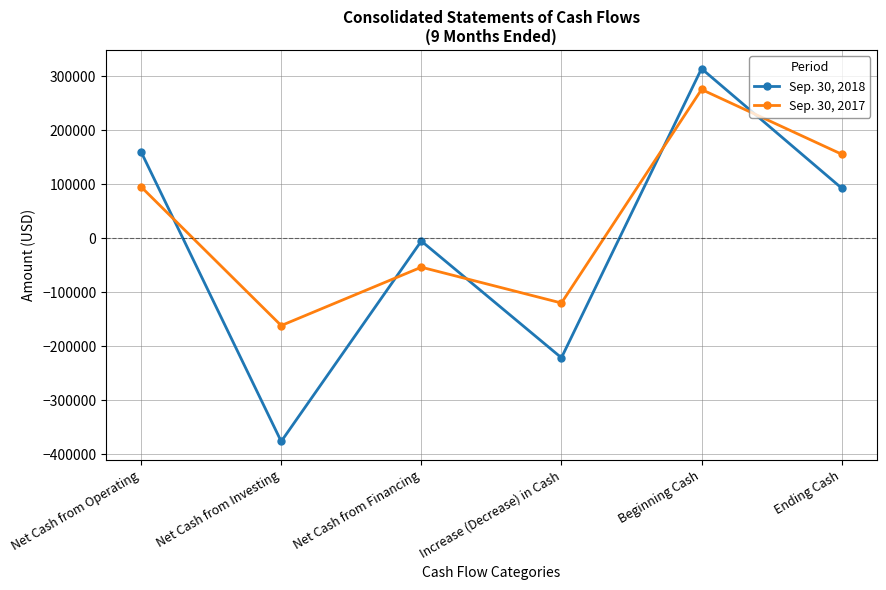

How many lines are shown in the chart?

2